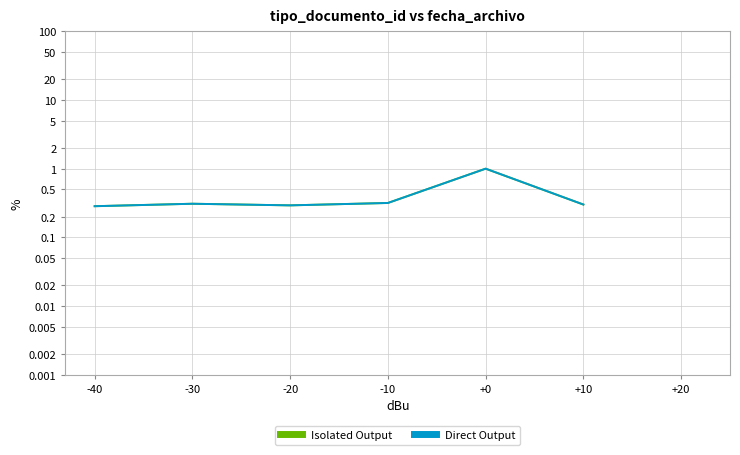

Reading left to right, transcribe all the data shown in this chart.

Isolated Output: 0.3	0.3	0.3	0.3	1.0	0.3
Direct Output: 0.3	0.3	0.3	0.3	1.0	0.3